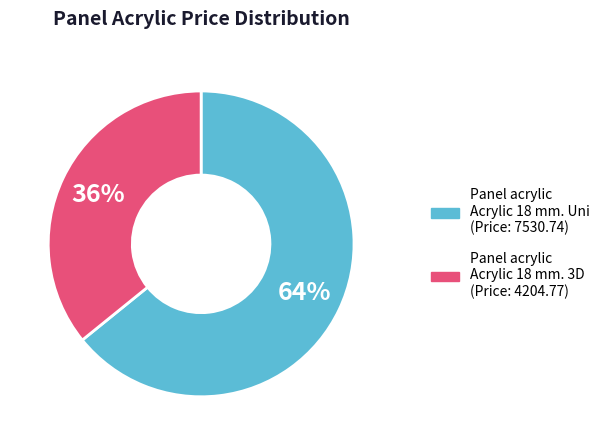

To the nearest percent, what portion does Panel acrylic Acrylic 18 mm. Uni represent?

64%